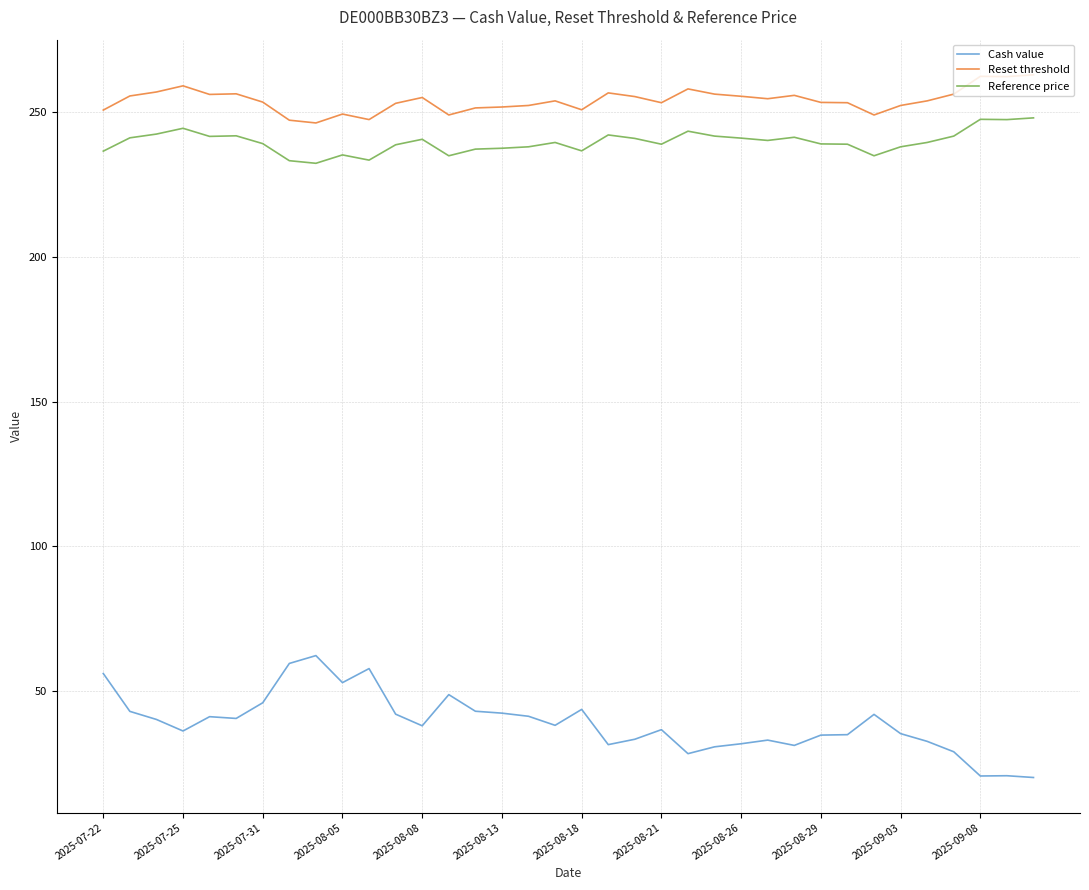

How many lines are shown in the chart?

3